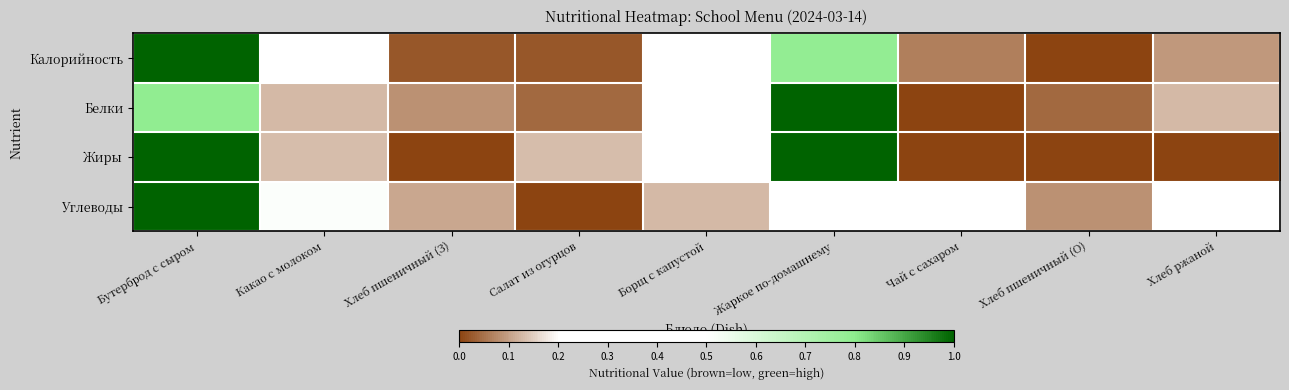

Between Салат из огурцов and Жаркое по-домашнему, which is larger?

Жаркое по-домашнему